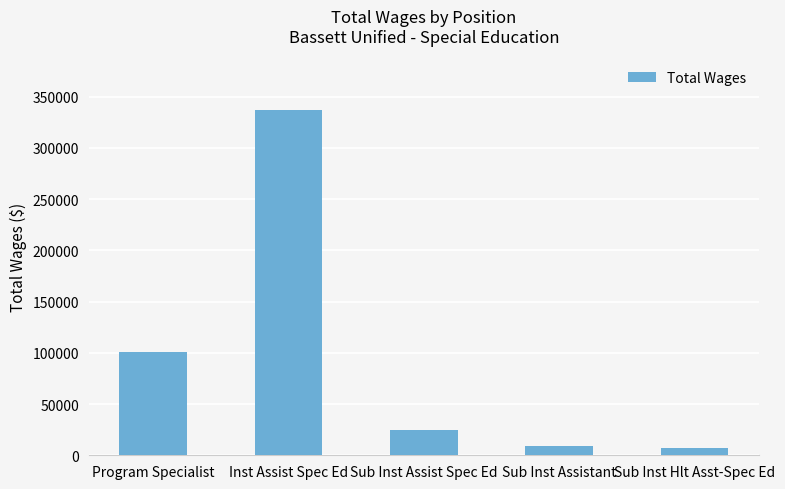

What is the change in value from Sub Inst Assist Spec Ed to Sub Inst Hlt Asst-Spec Ed?

-17987